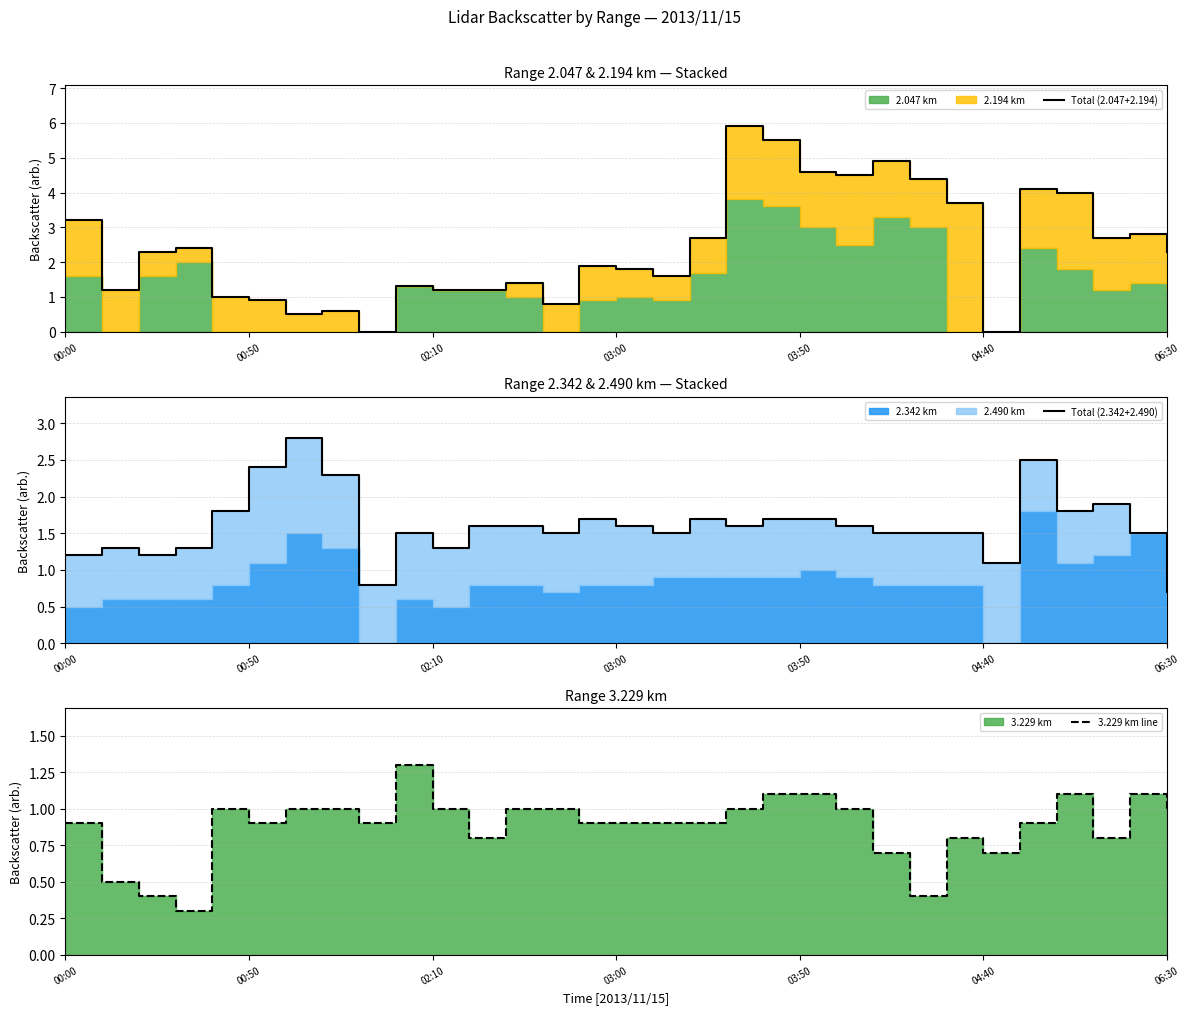

Which series has the largest range (max minus min)?

Total (2.047+2.194)